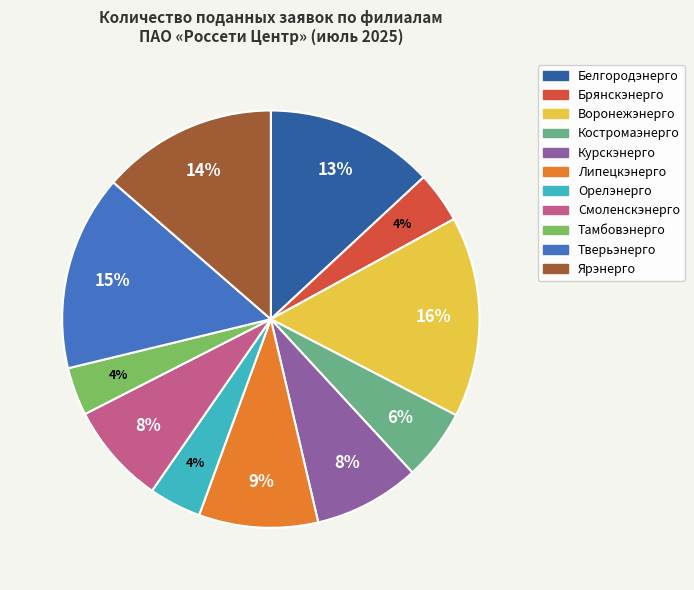

To the nearest percent, what is the difference between the Смоленскэнерго and Липецкэнерго slice percentages?

1%